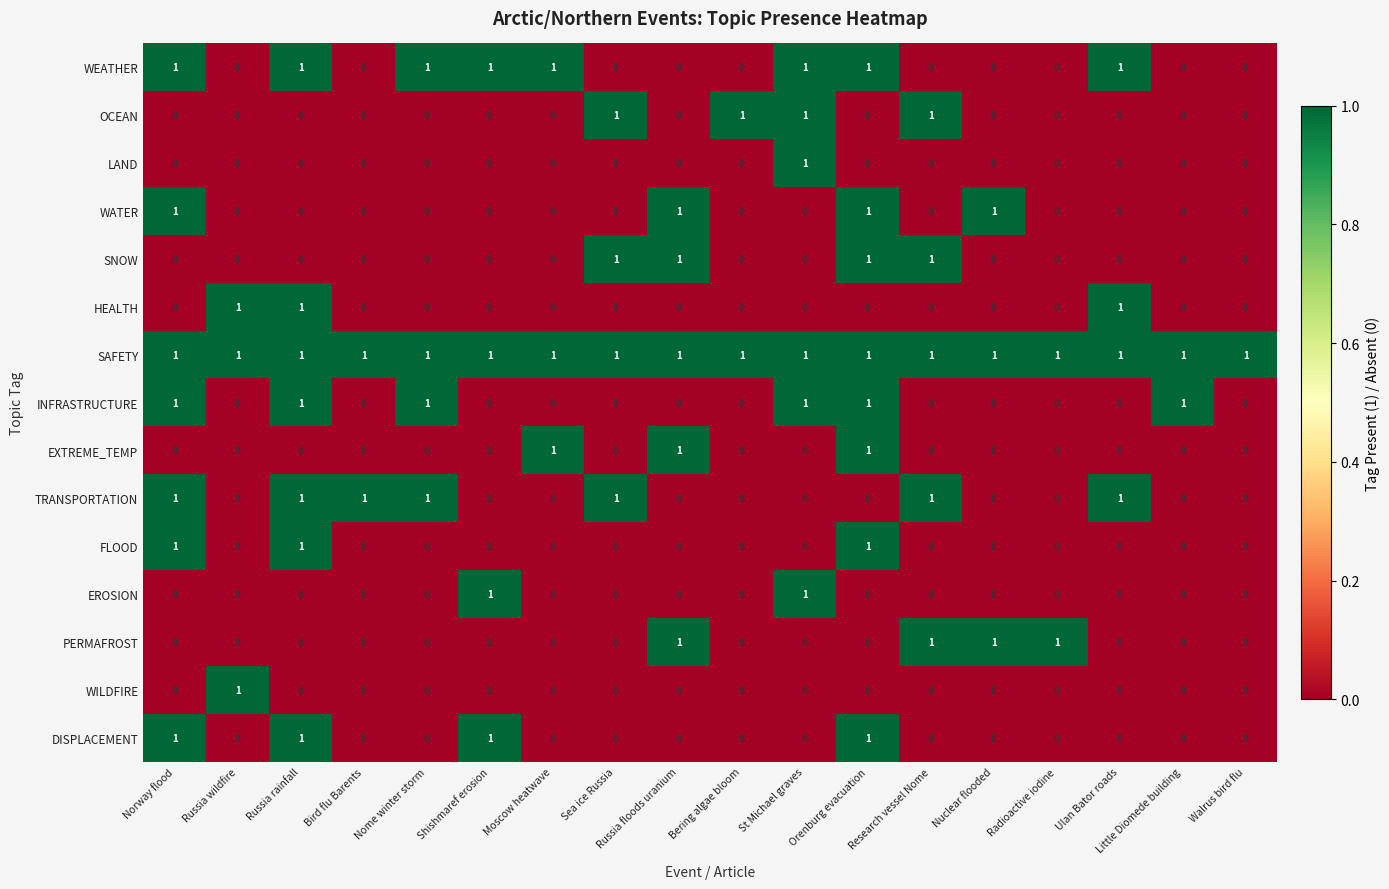

The PERMAFROST series shows 2 at Russia floods uranium. True or false?

False